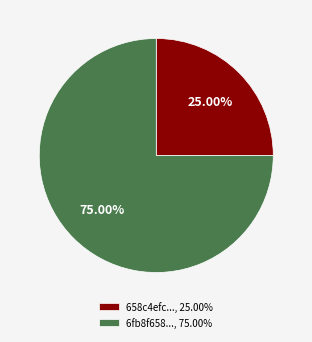

Do 6fb8f658..., 75.00% and 658c4efc..., 25.00% together represent more than half of the pie?

Yes